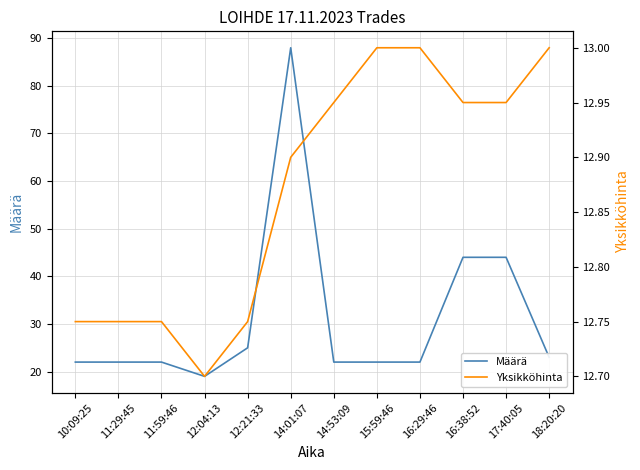

How many interior local valleys does the Määrä series have?

1